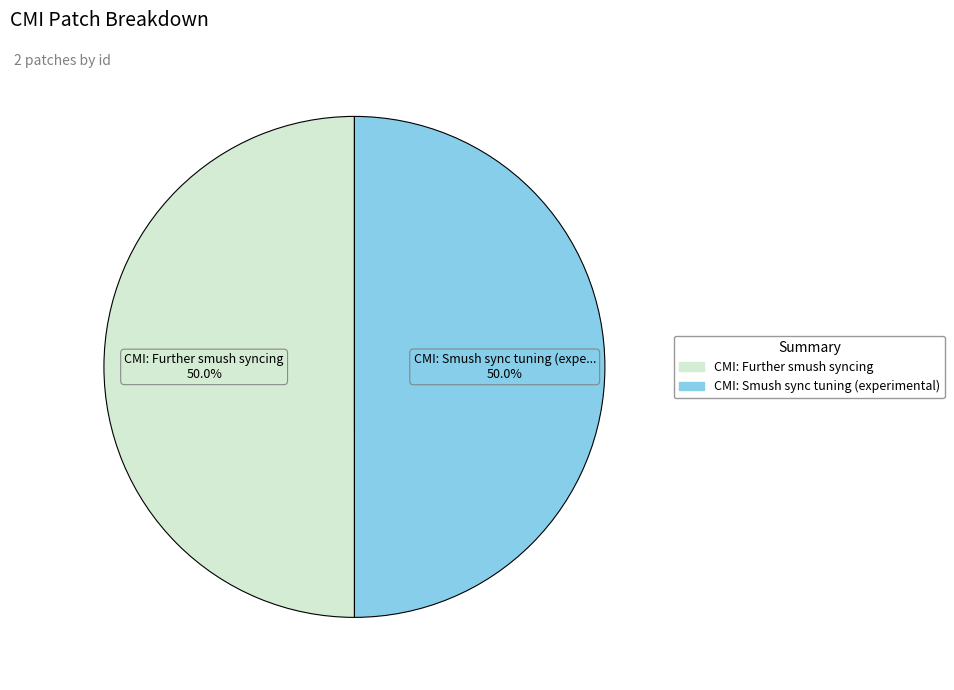

The CMI: Further smush syncing slice represents 50% of the pie. True or false?

True